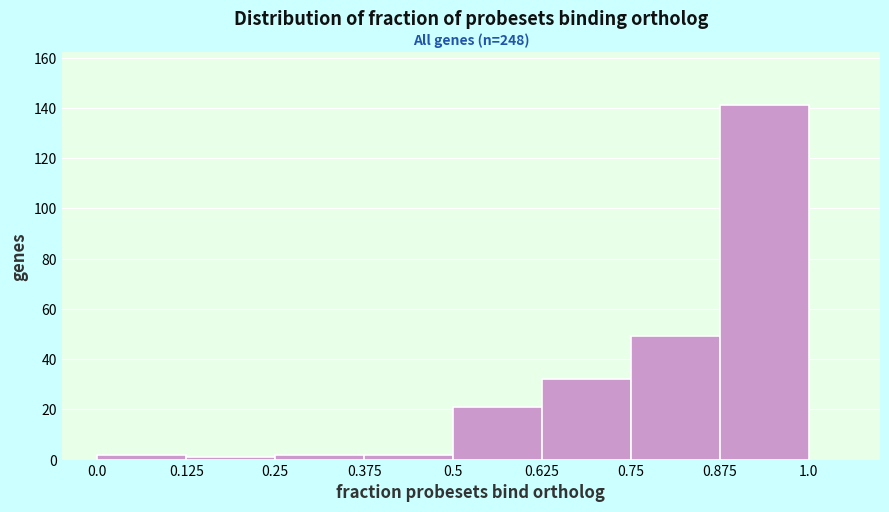

Over which range of the x-axis is the bar tallest?

0.875 to 1.0